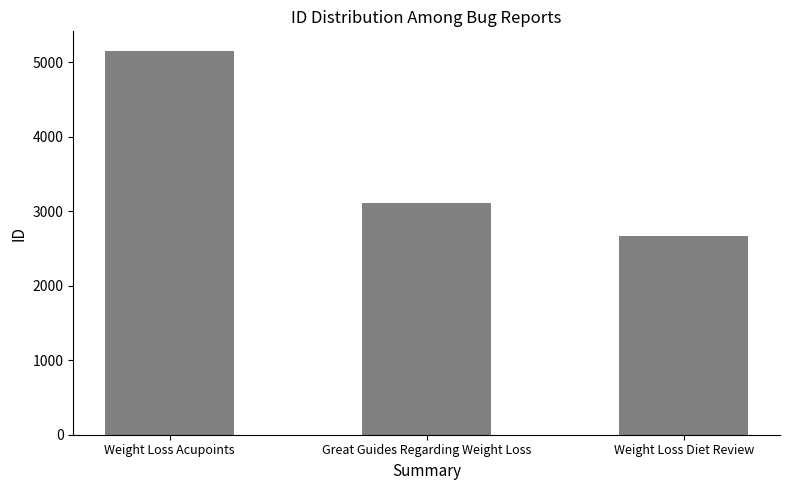

List the labels in order of value, smallest first.

Weight Loss Diet Review, Great Guides Regarding Weight Loss, Weight Loss Acupoints